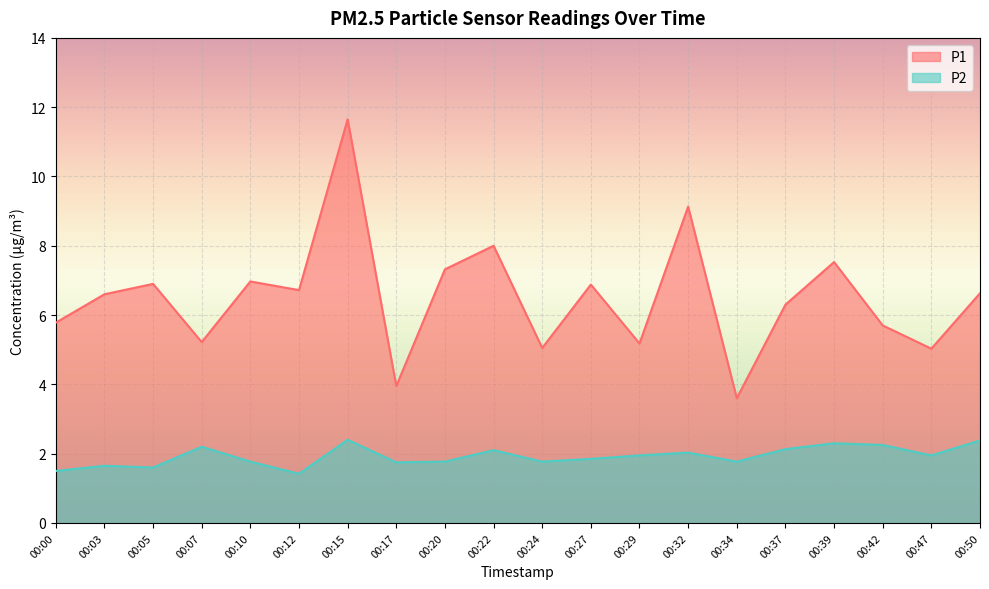

What are all the series names shown in the legend?

P1, P2